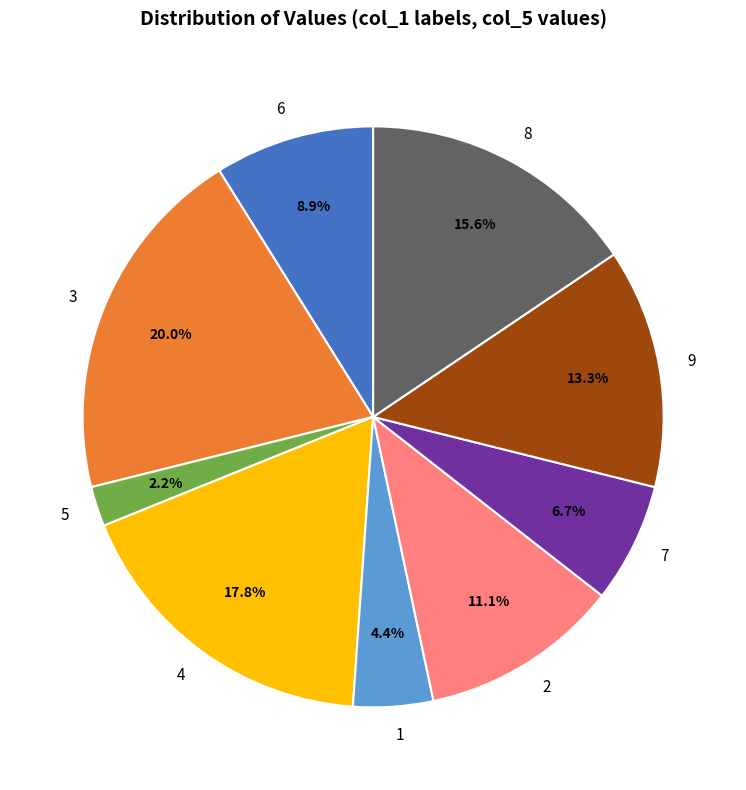

To the nearest percent, what percentage of the pie is 9?

13%